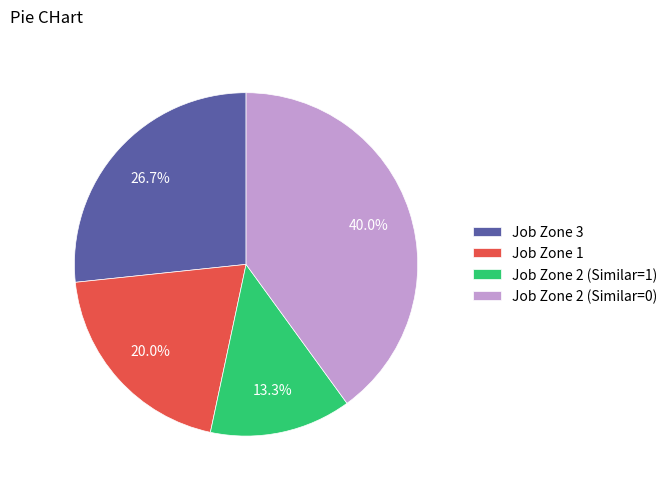

Rank the categories by value from highest to lowest.

Job Zone 2 (Similar=0), Job Zone 3, Job Zone 1, Job Zone 2 (Similar=1)